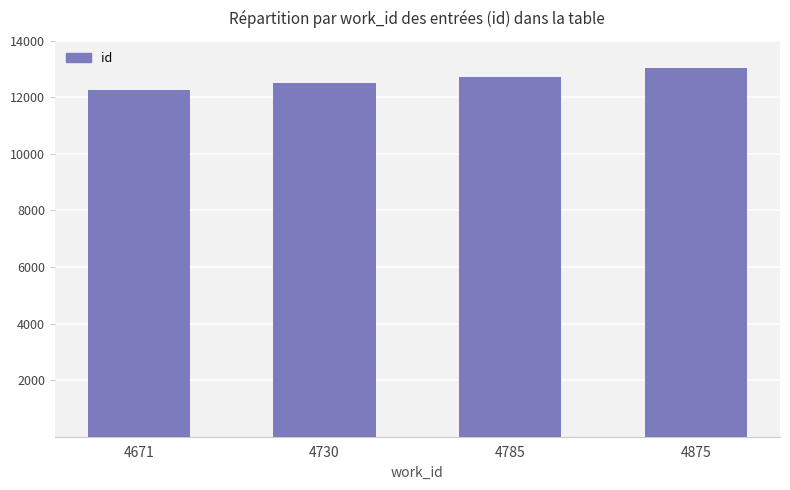

What is the difference between the maximum and minimum values?

780